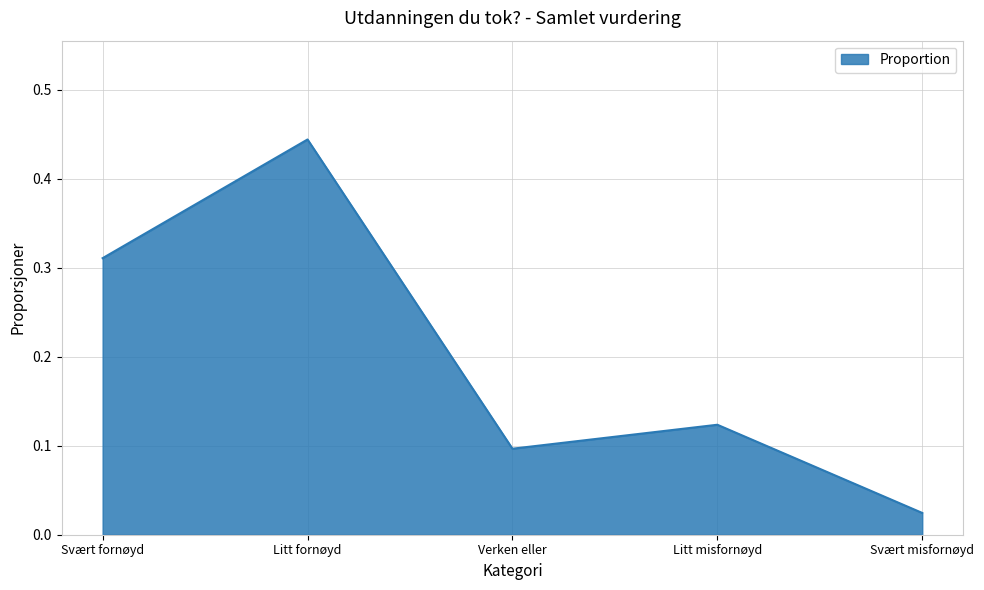

At which category does the data reach its first local peak?

Litt fornøyd